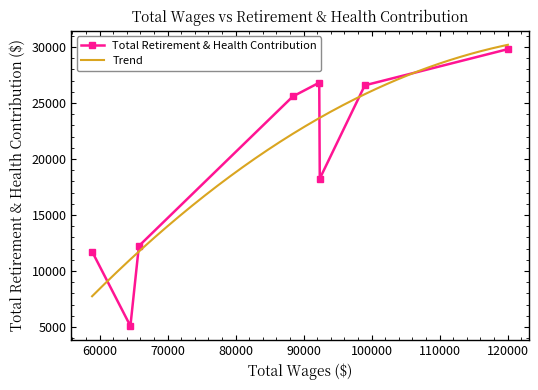

Between 92378 and 64524, which is larger?

92378